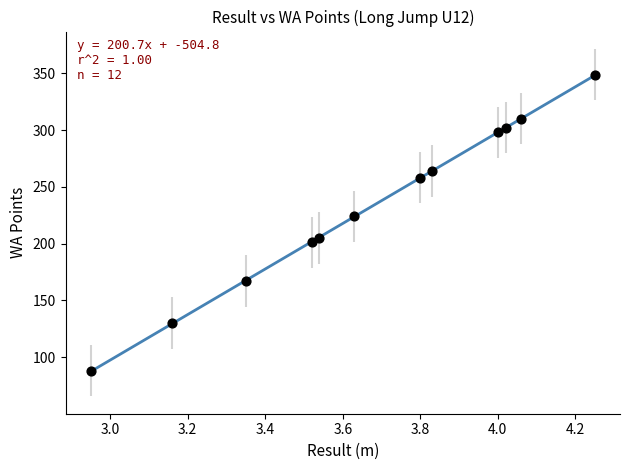

What Y value in the scatter plot is closest to 218?

224